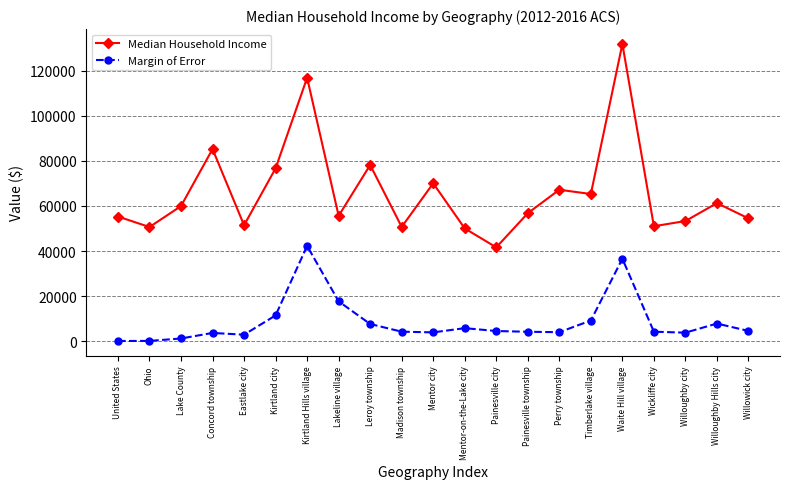

What is the lowest value of the Median Household Income series?

41652